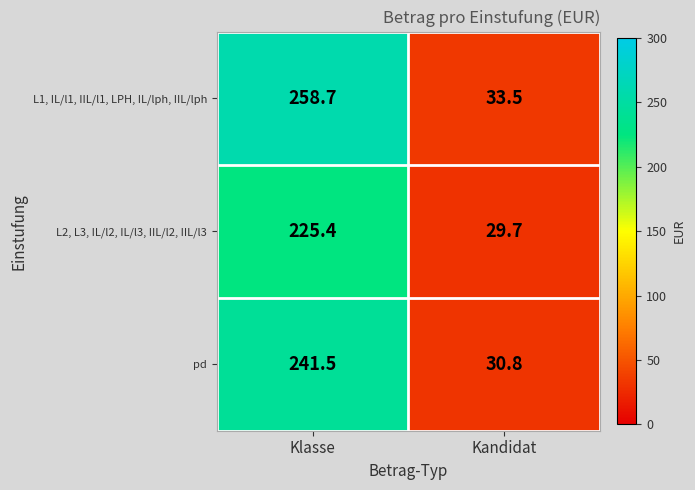

The value of L2, L3, IL/l2, IL/l3, IIL/l2, IIL/l3 at Klasse is 225.4. True or false?

True